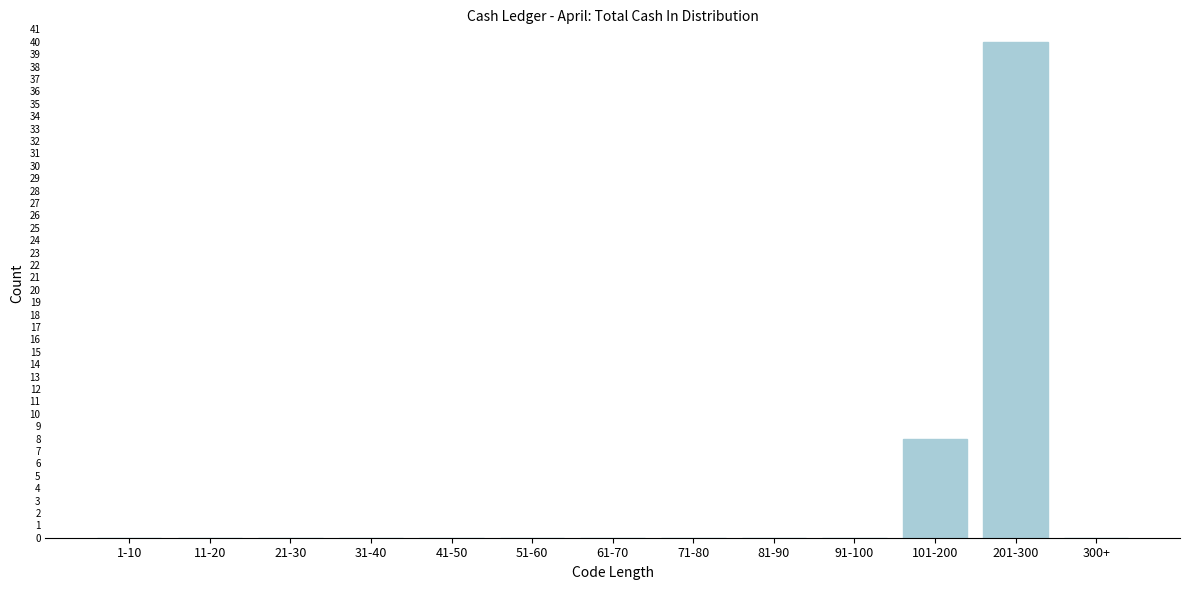

Reading right to left, list all the values displayed in this chart.

300+=0	201-300=40	101-200=8	91-100=0	81-90=0	71-80=0	61-70=0	51-60=0	41-50=0	31-40=0	21-30=0	11-20=0	1-10=0